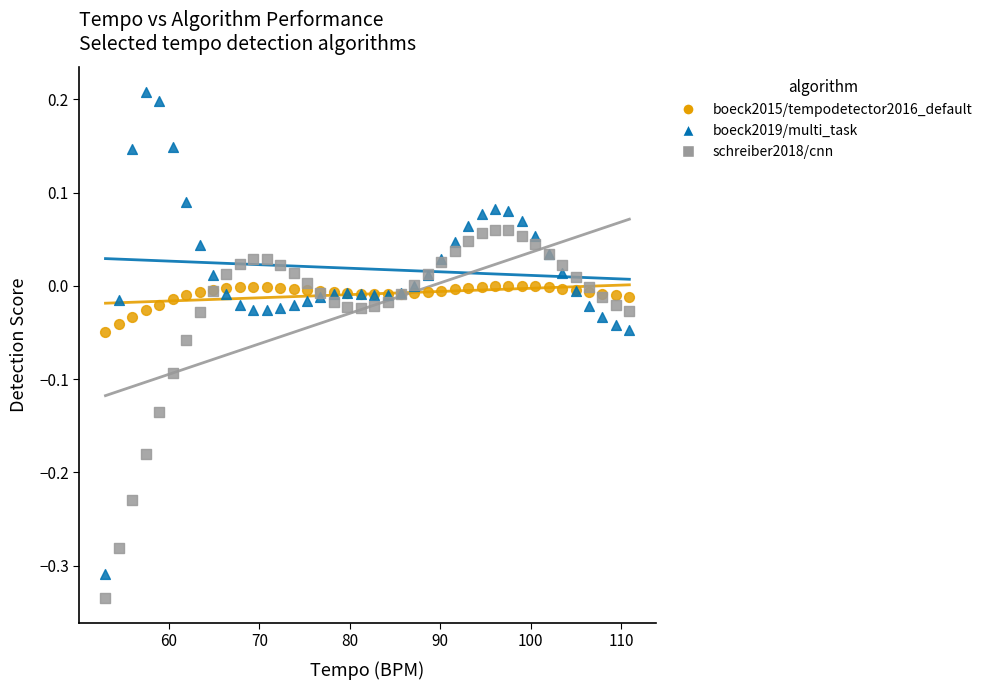

What is the X range (max minus min) for the scatter plot?

57.9